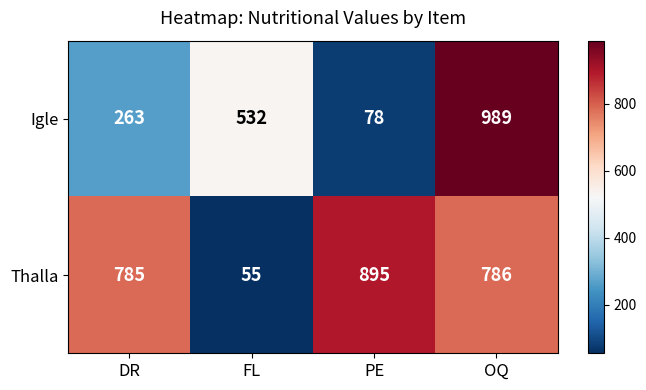

Is it true that Thalla equals 785 at DR?

True